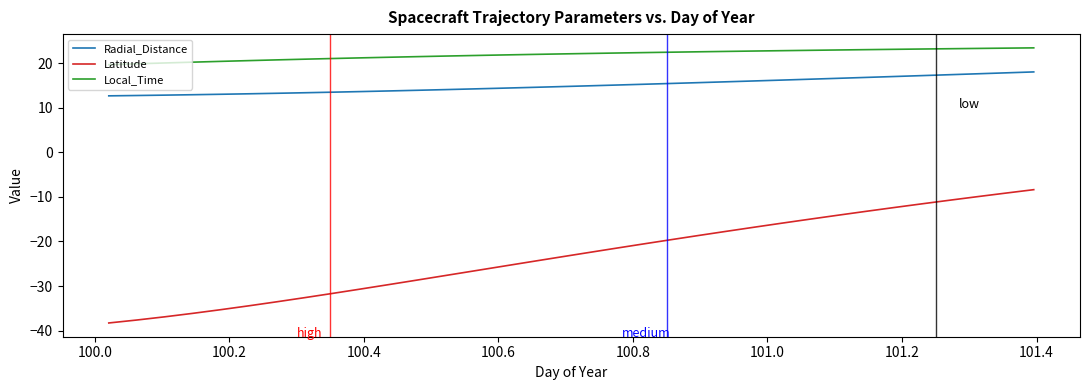

Which series has the largest total across all categories?

Local_Time